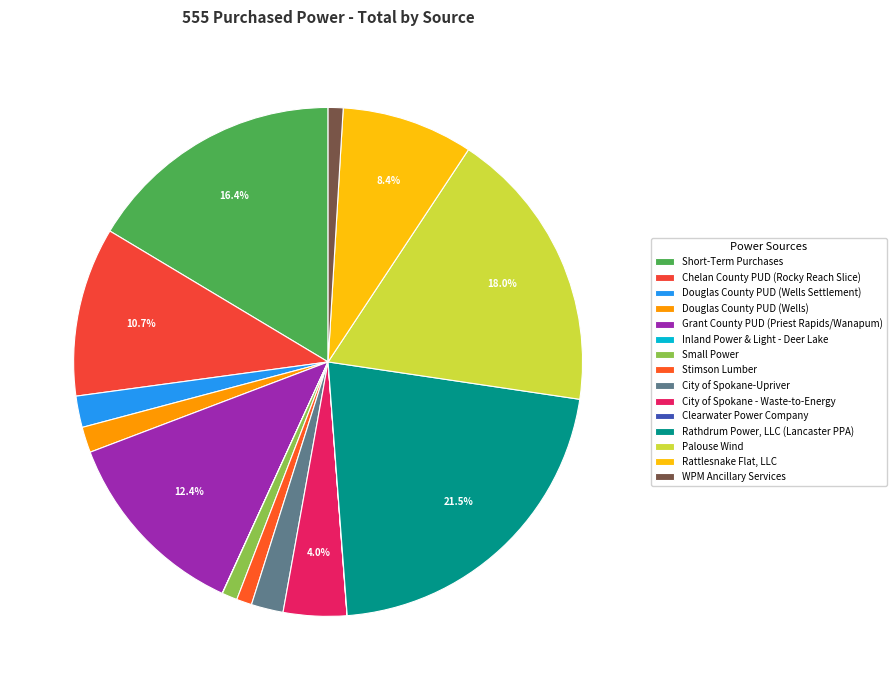

Is it true that City of Spokane-Upriver is 2% of the pie?

True